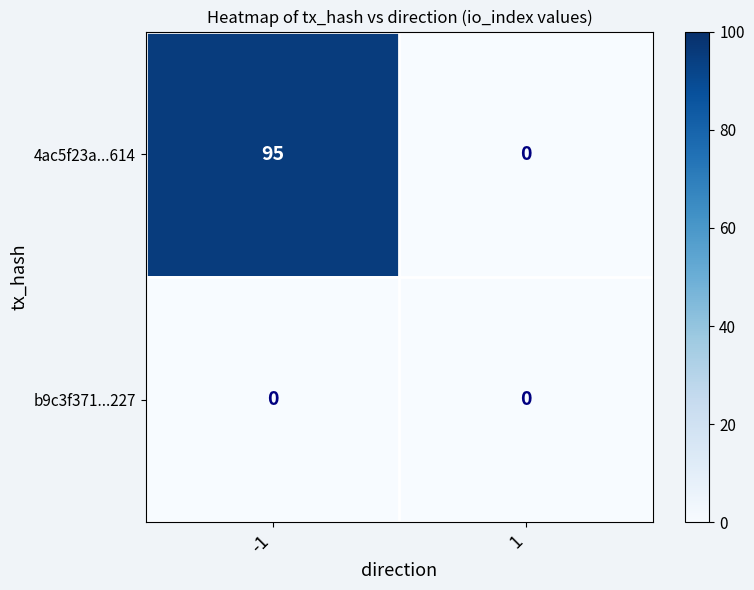

List the series in order of their peak value, lowest first.

b9c3f371...227, 4ac5f23a...614